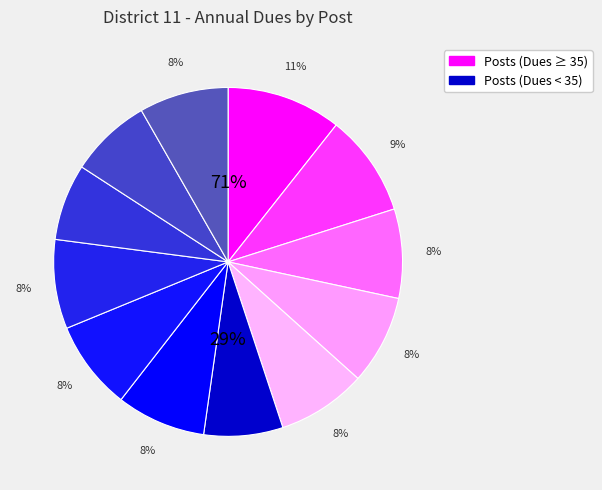

To the nearest percent, what is the difference between the largest and smallest slice percentages?

4%